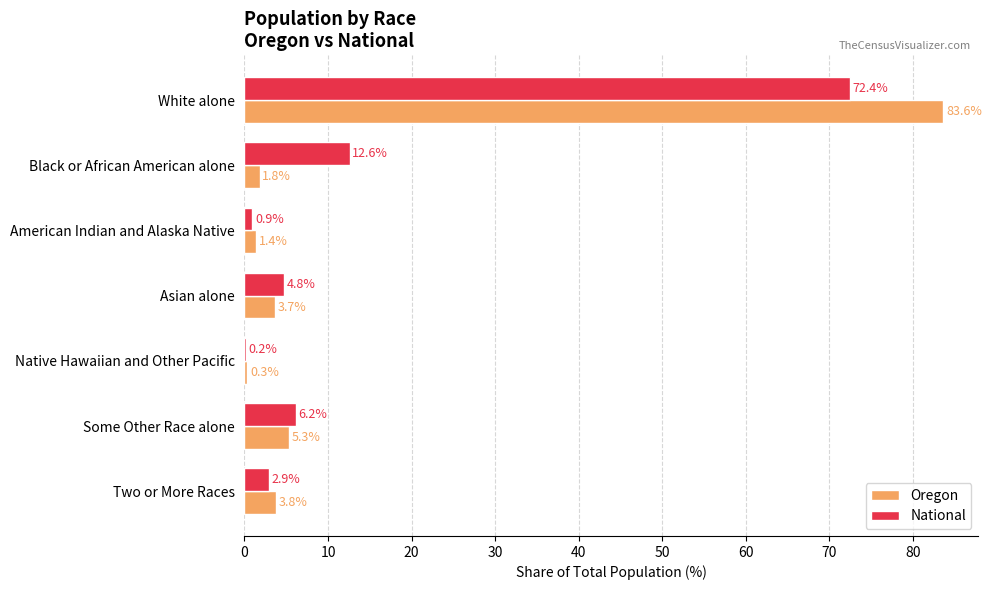

True or false: Oregon has a value of 3.7 at Asian alone.

True